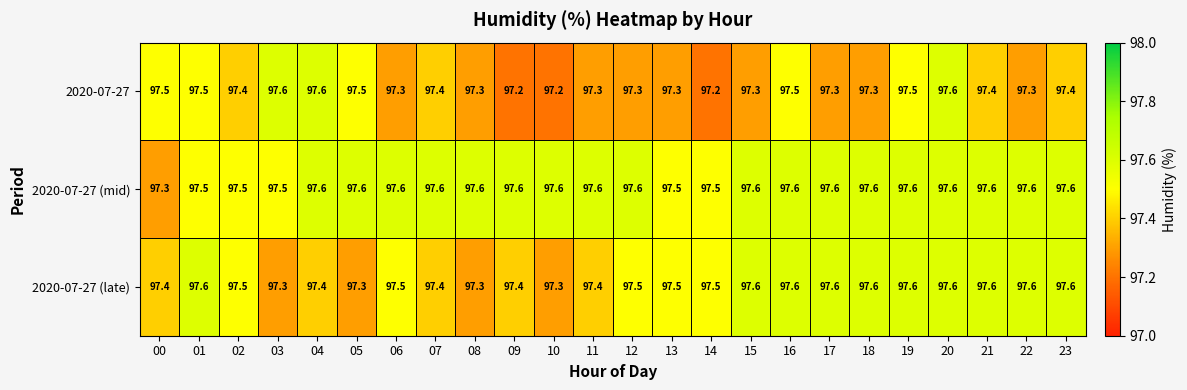

What is the average value of the 2020-07-27 series?

97.4